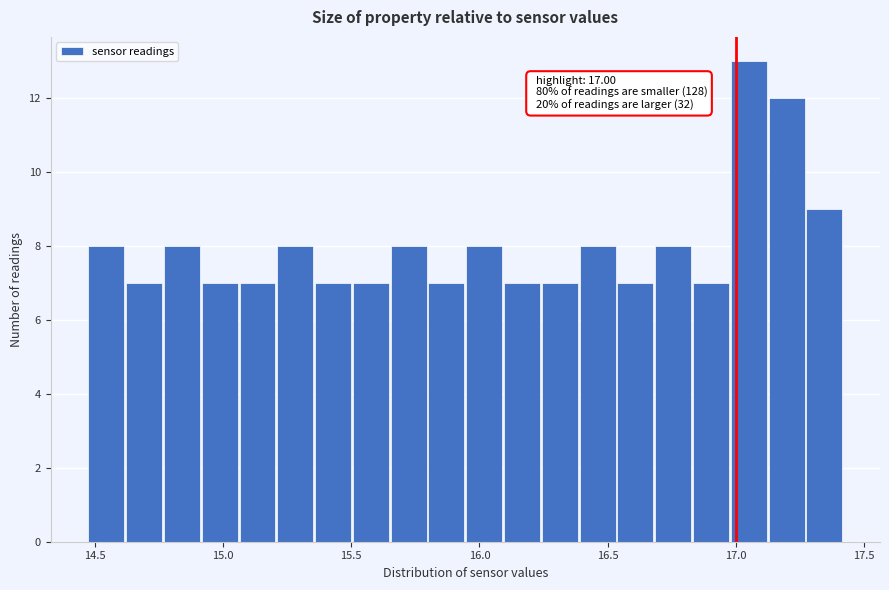

Around what value on the x-axis is the tallest bar? Give the approximate position of its centre, as read against the axis.

17.05